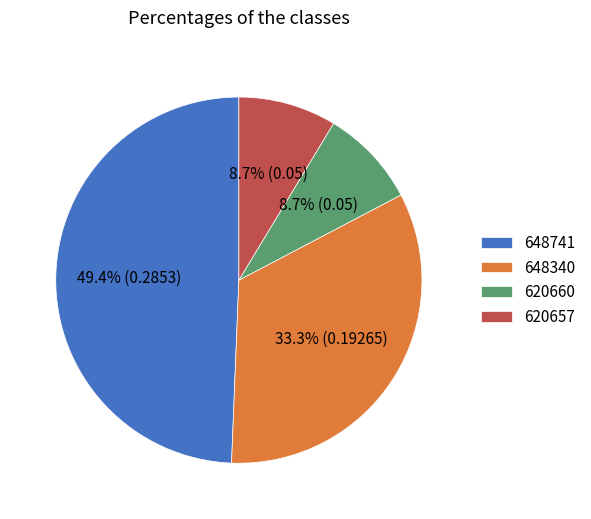

What is the total percentage of 620660 and 648741?

58.0%